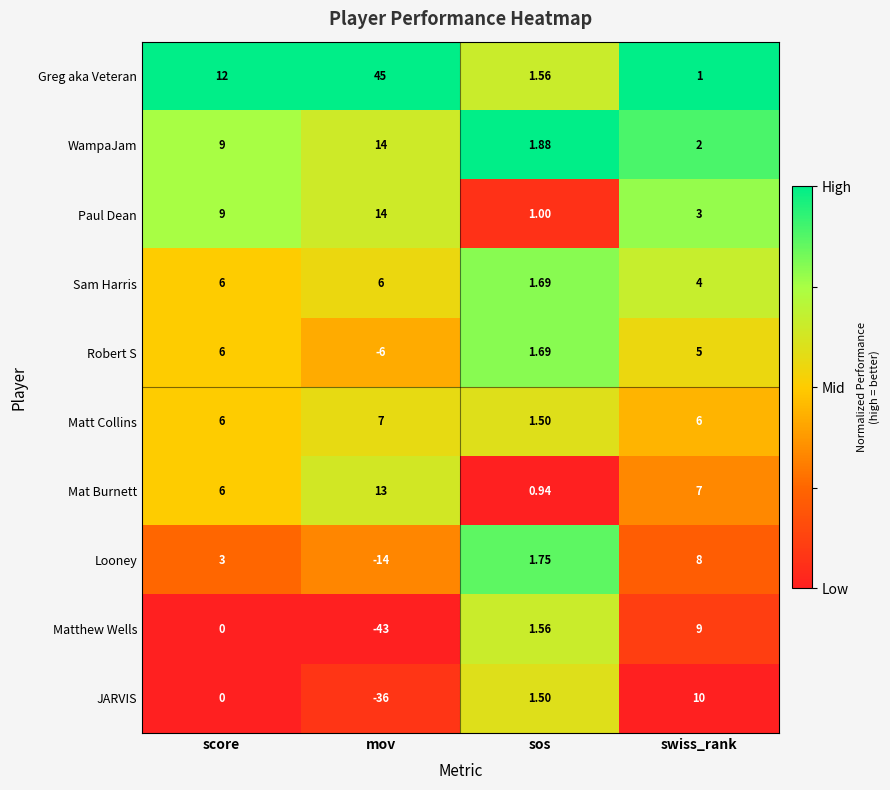

At which label is Matthew Wells closest to -17?

score